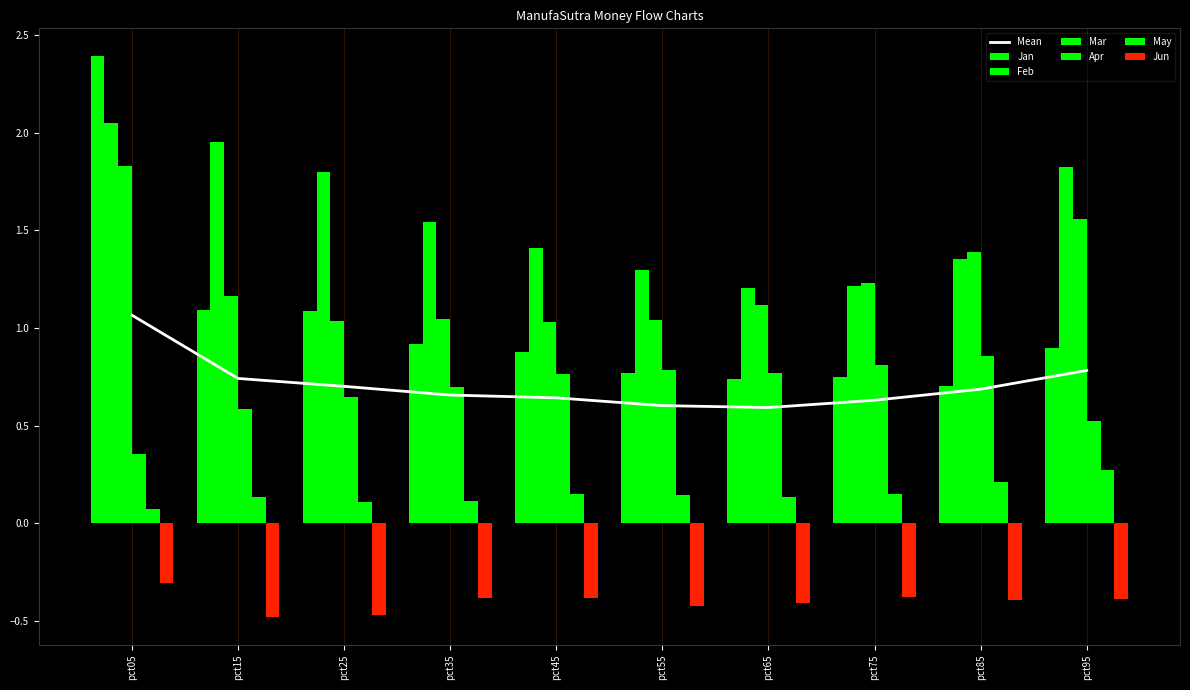

How many bars are there in each group?

6